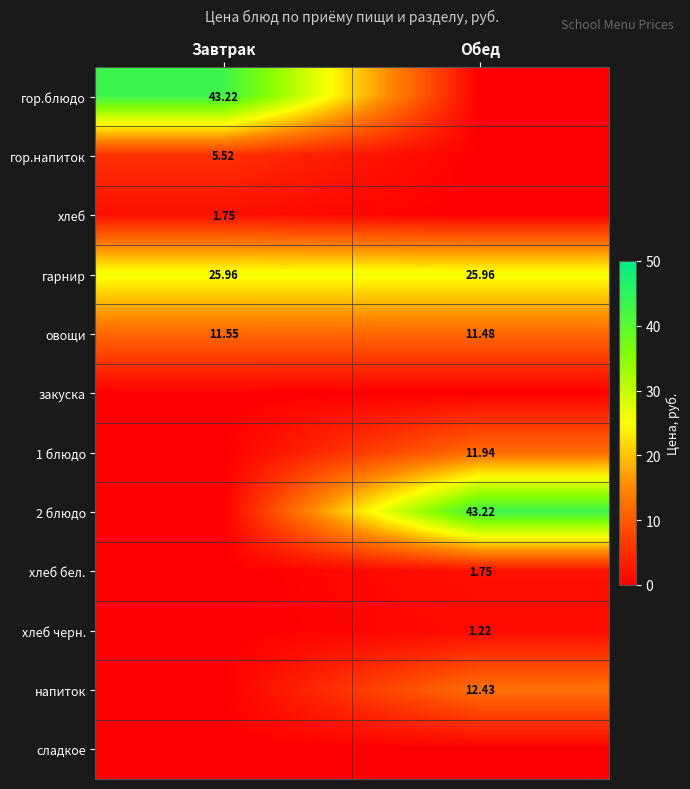

Between Обед and Завтрак, which is larger?

Завтрак